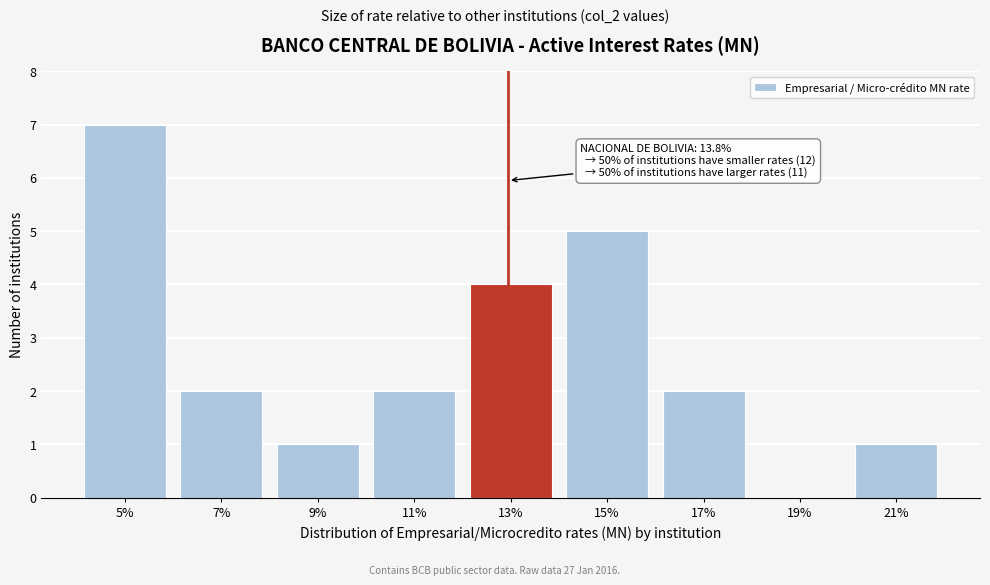

Reading left to right, list all the values displayed in this chart.

5%=7	7%=2	9%=1	11%=2	13%=4	15%=5	17%=2	19%=0	21%=1